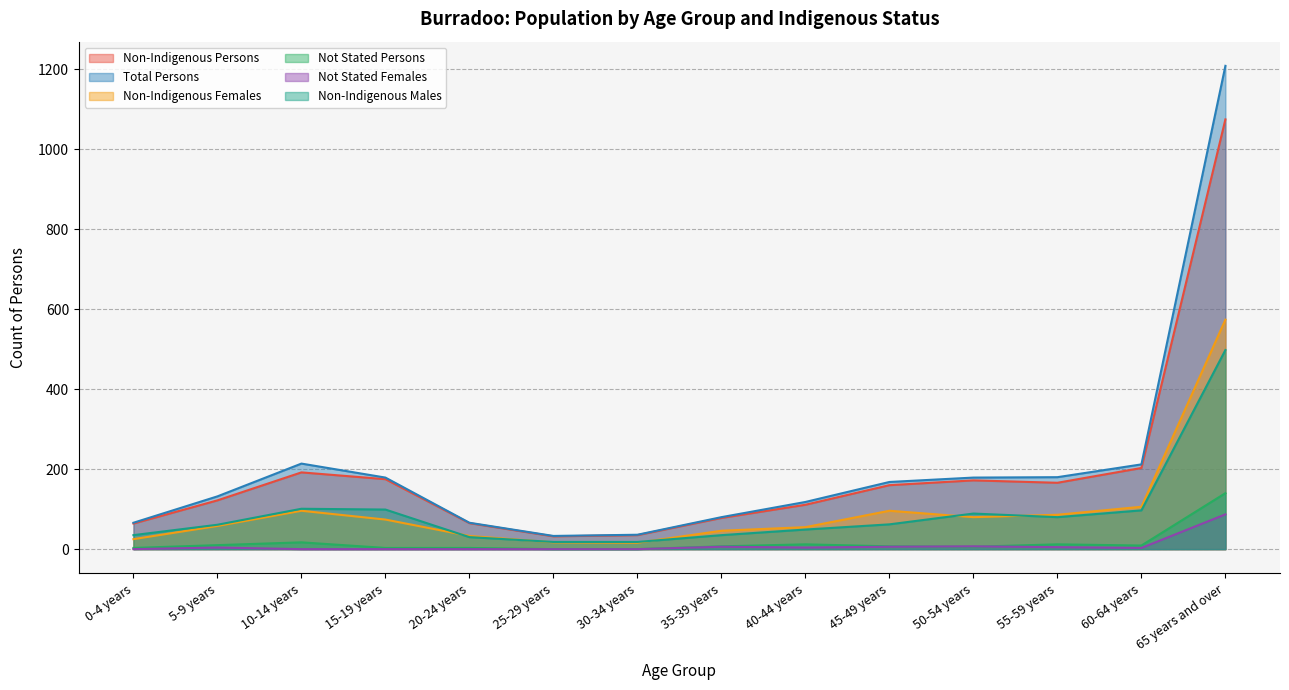

What are all the series names shown in the legend?

Non-Indigenous Persons, Total Persons, Non-Indigenous Females, Not Stated Persons, Not Stated Females, Non-Indigenous Males